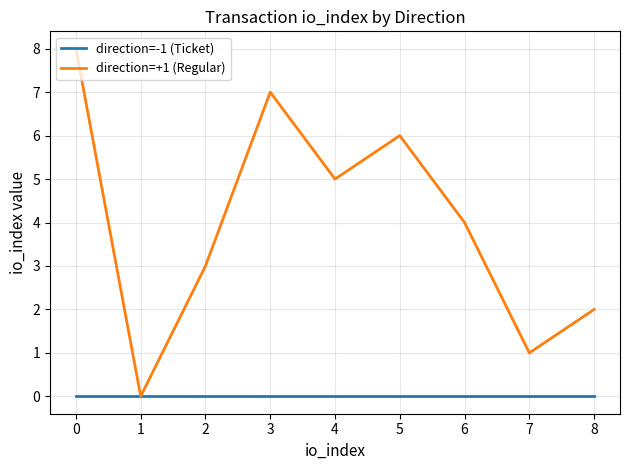

How many series are shown in this chart?

2